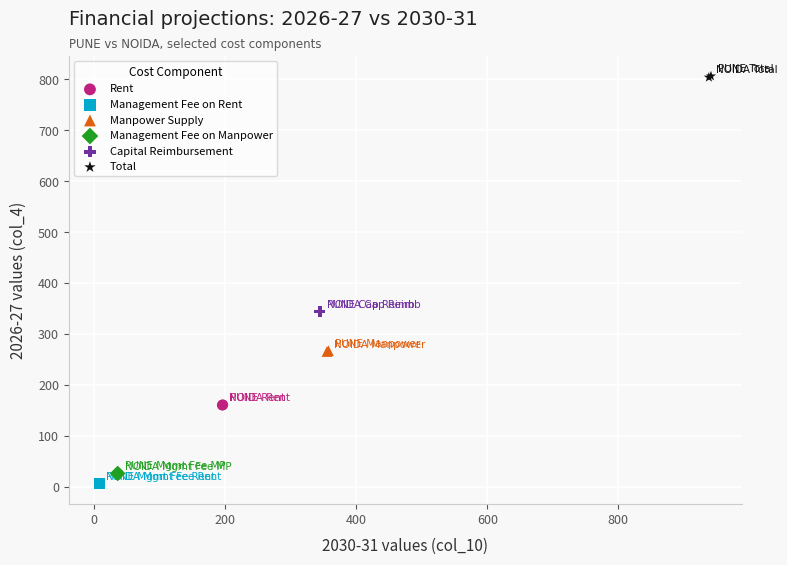

What are all the series names shown in the legend?

Rent, Management Fee on Rent, Manpower Supply, Management Fee on Manpower, Capital Reimbursement, Total